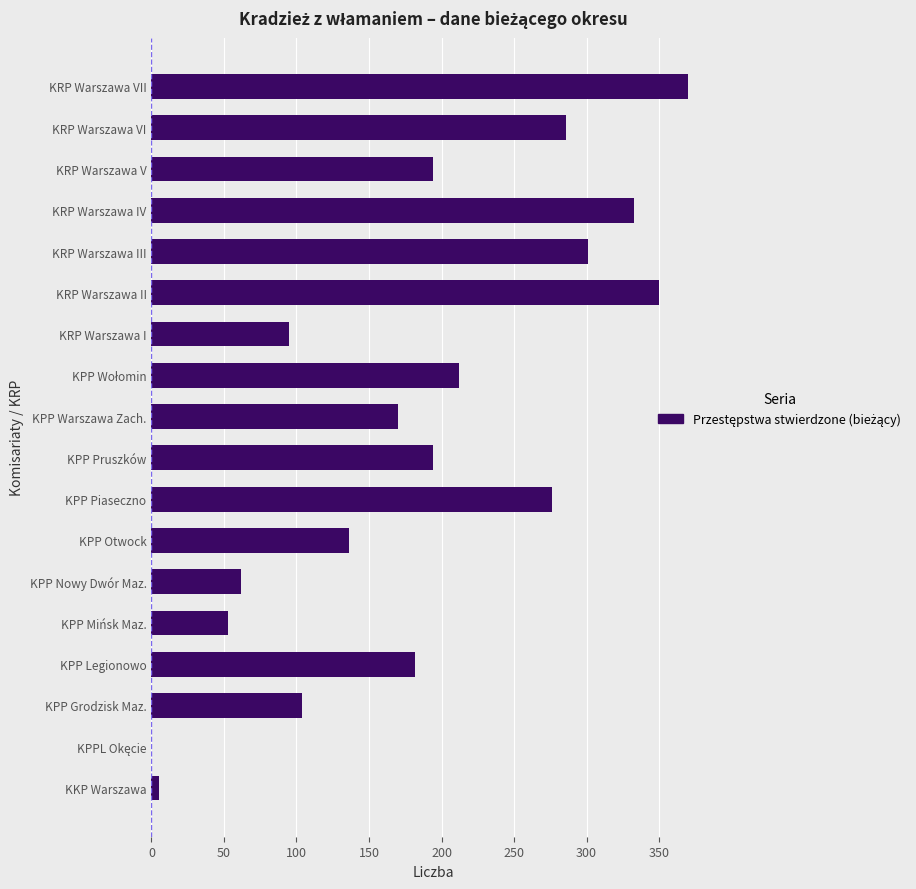

What is the maximum value shown in the chart?

370